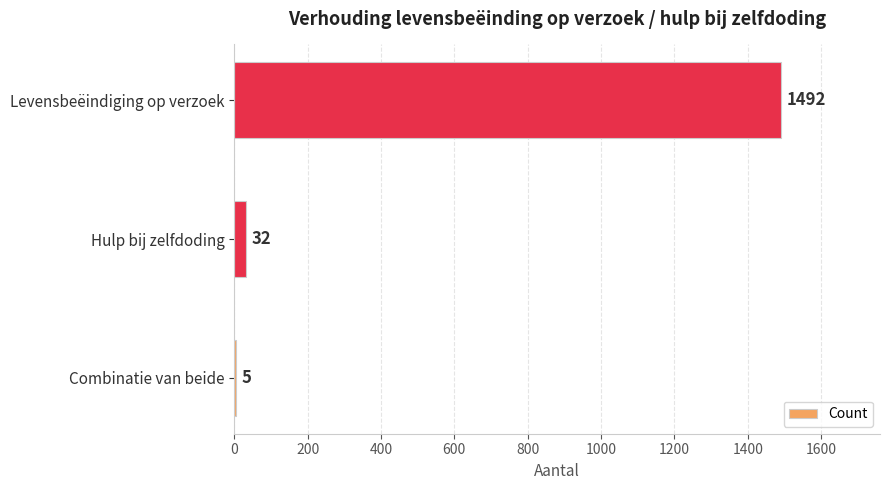

Which category has the highest value across all series?

Levensbeëindiging op verzoek